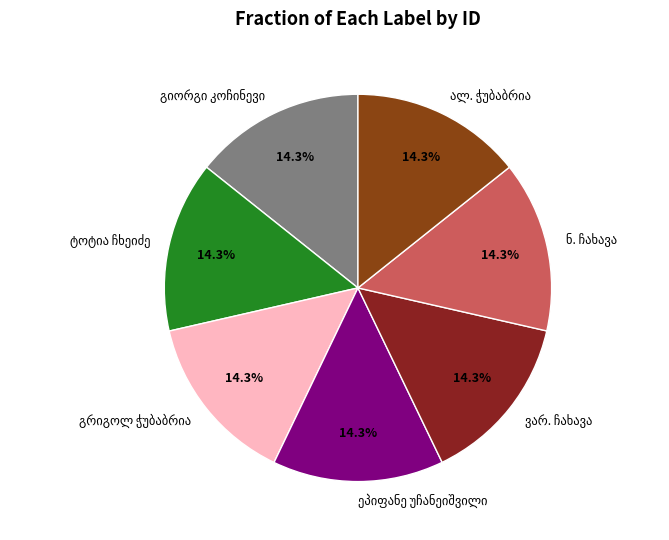

Count the number of slices in the pie.

7